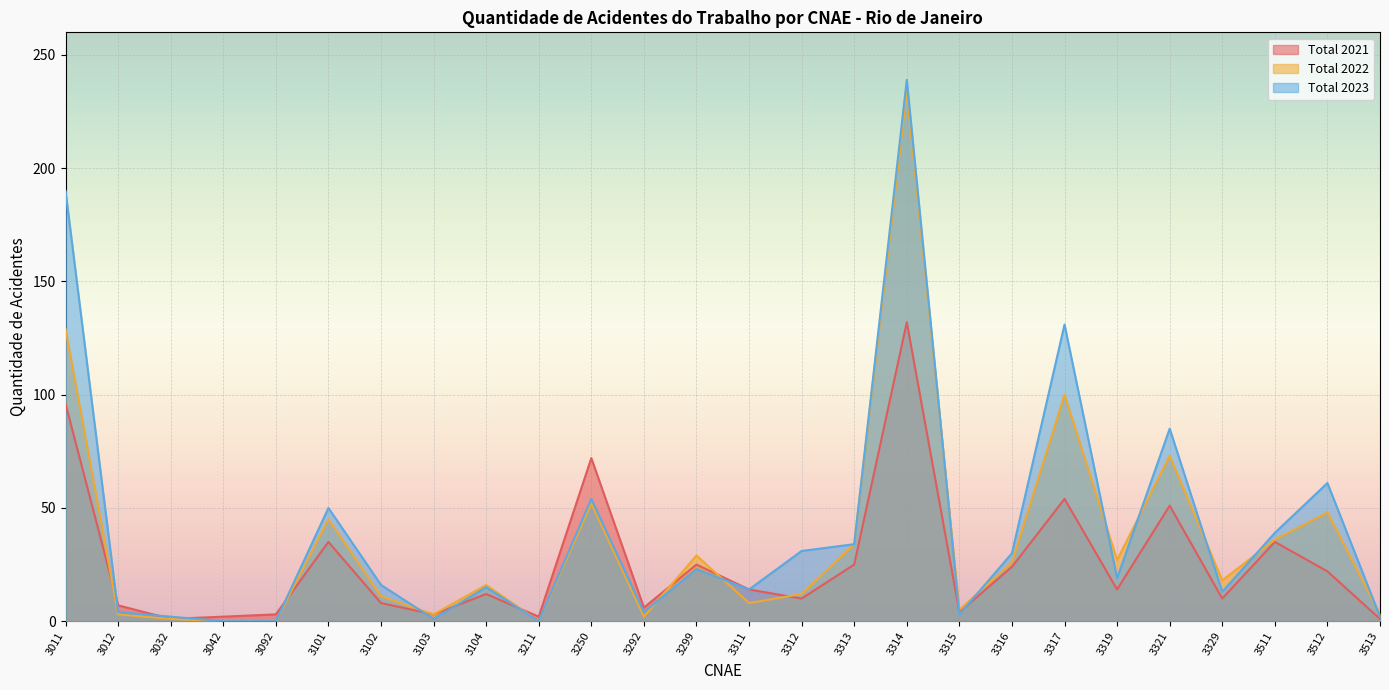

Which has a higher value, 3319 or 3032?

3319